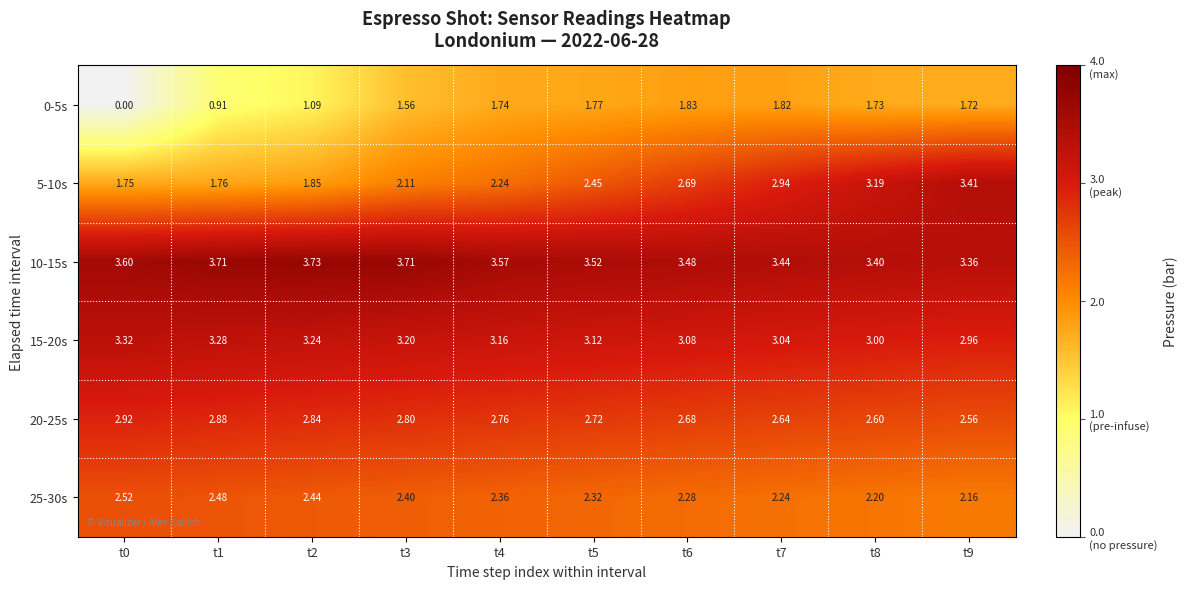

Is the value of 25-30s at t8 greater than the value of 0-5s at t1?

Yes